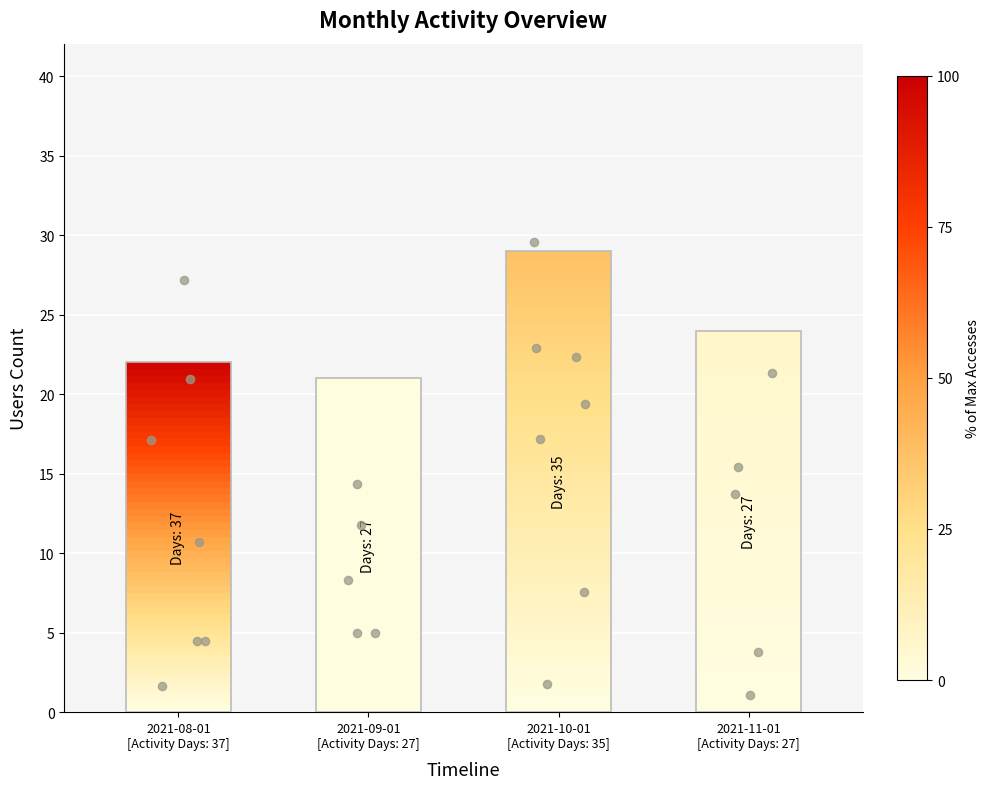

Approximately how many times larger is the value at 2021-09-01
[Activity Days: 27] compared to 2021-10-01
[Activity Days: 35]?

0.7